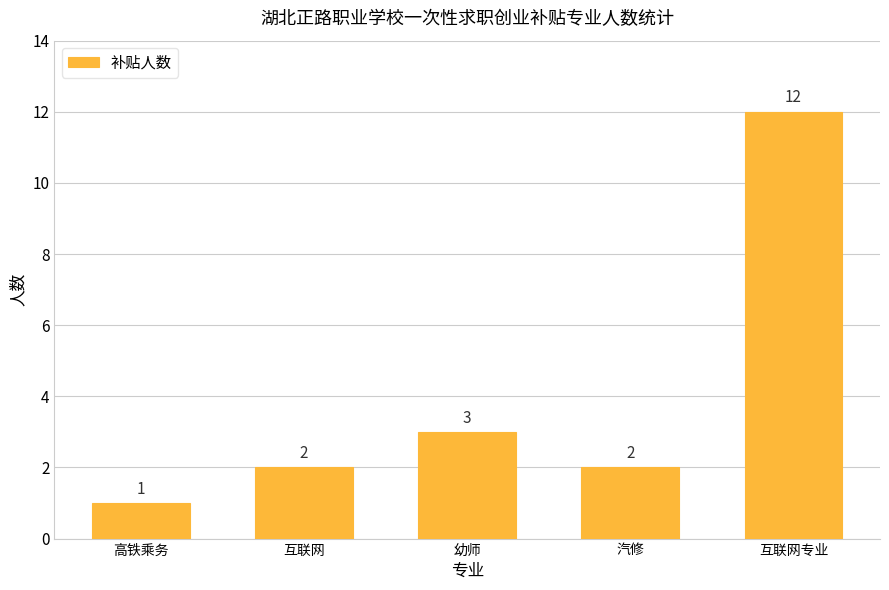

Approximately how many times larger is the value at 幼师 compared to 互联网?

1.5